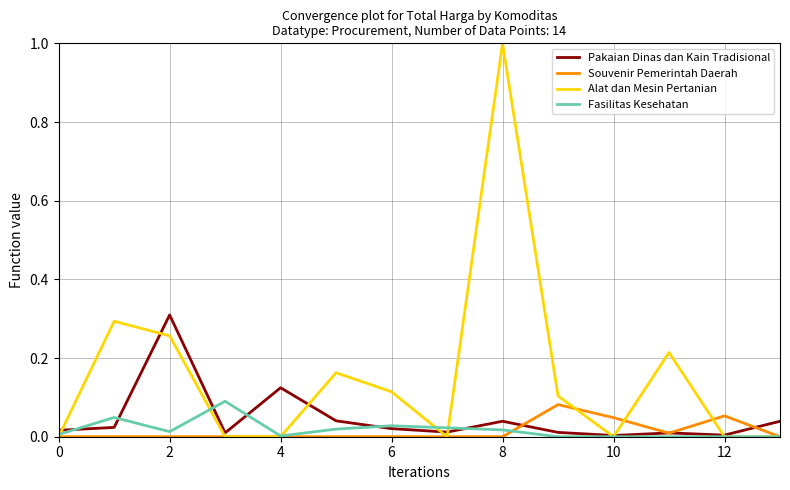

Count the number of categories in the chart.

14